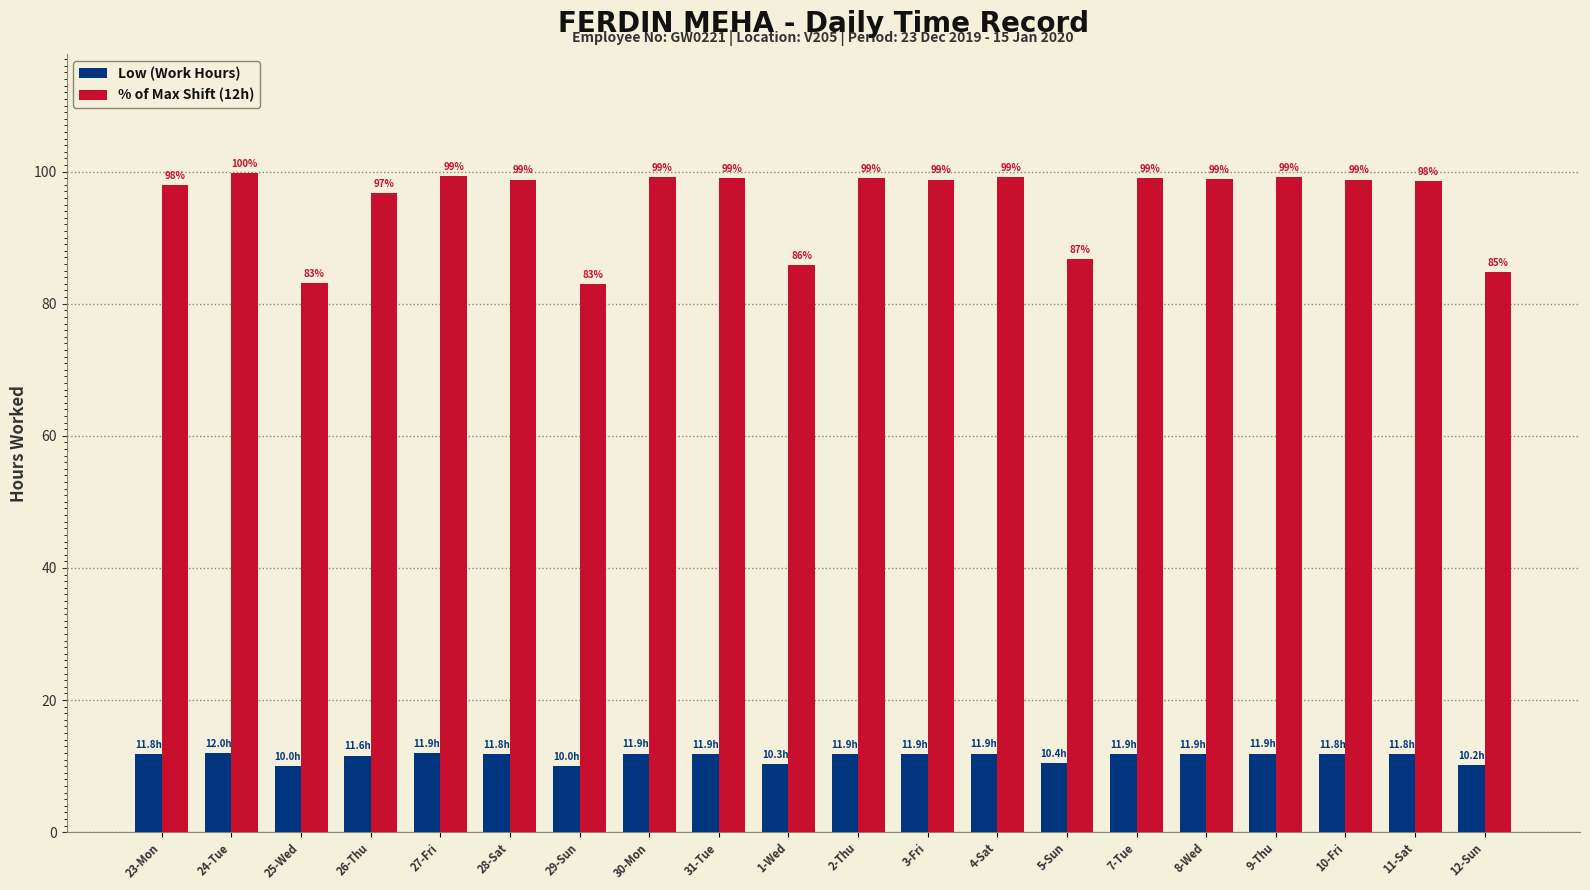

What is the spread (max minus min) of values at 27-Fri?

87.4